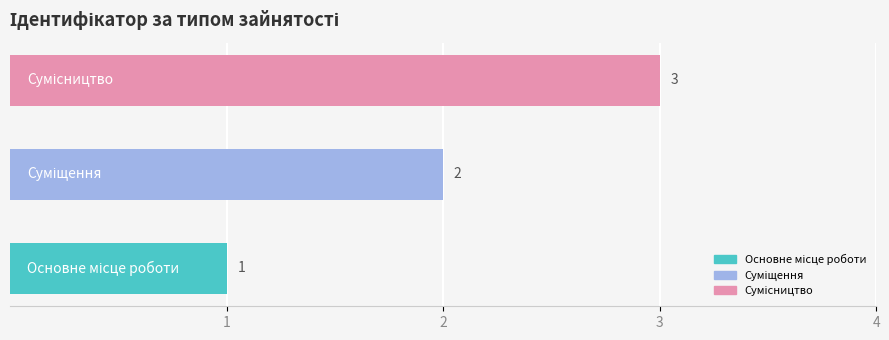

What is the sum of all values?

6